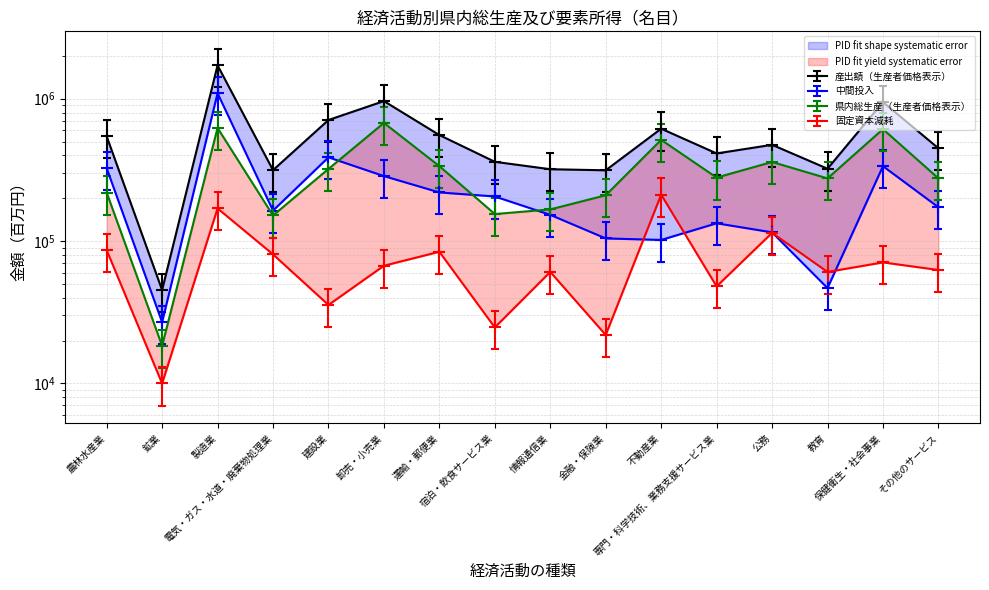

How many interior local peaks does the 中間投入 series have?

4